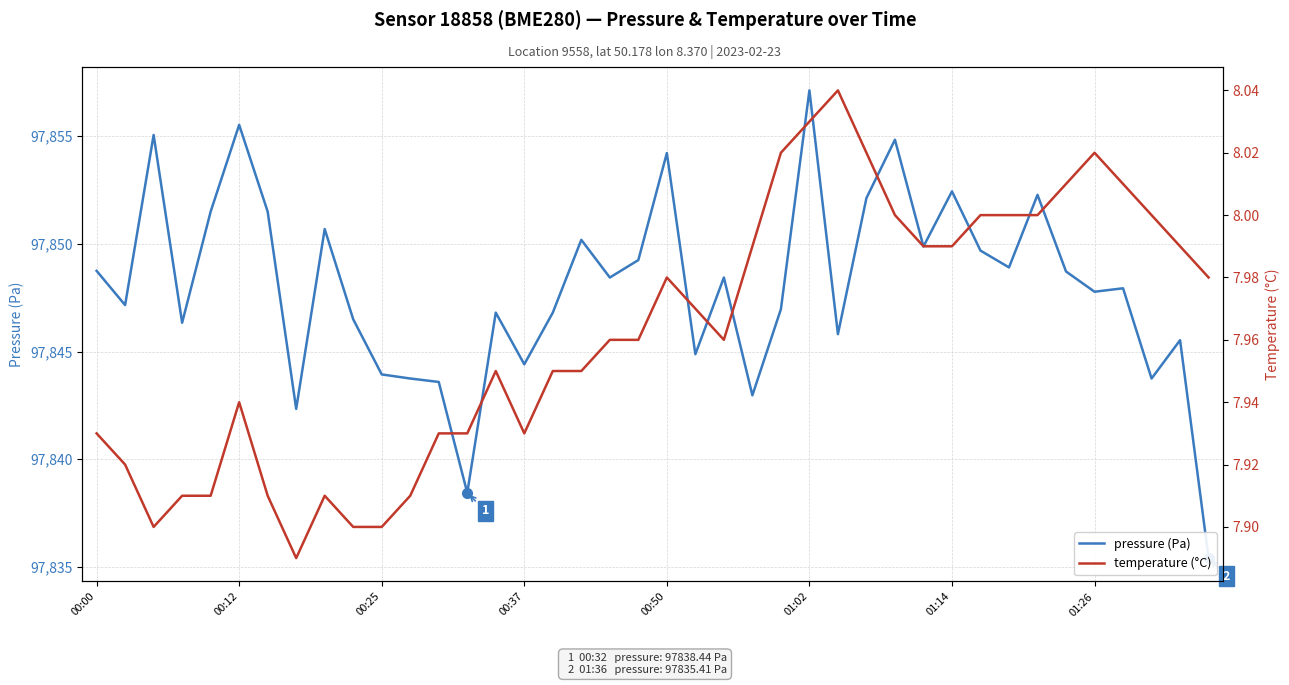

How many lines are shown in the chart?

2